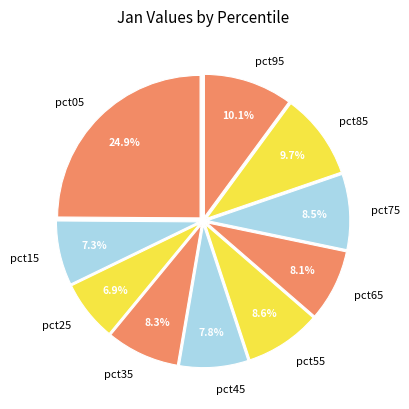

Do pct75 and pct85 together represent more than half of the pie?

No